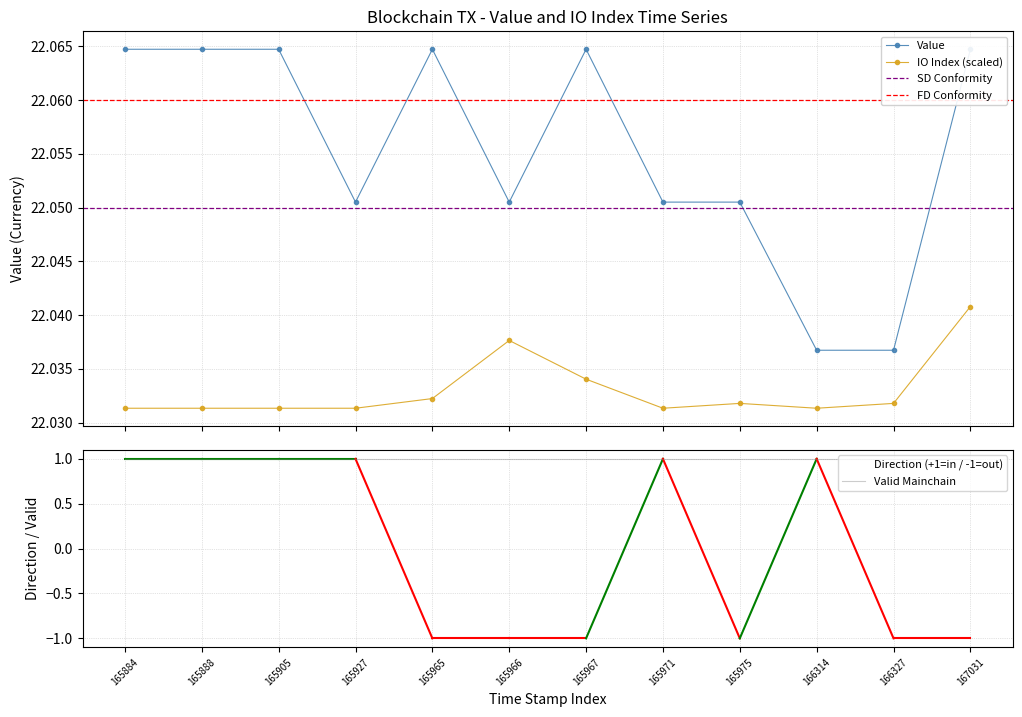

How many values in the direction series are below 1?

6